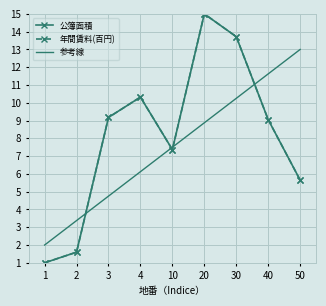

What is the value of the 公簿面積 point at the 2nd from the left?

1.6